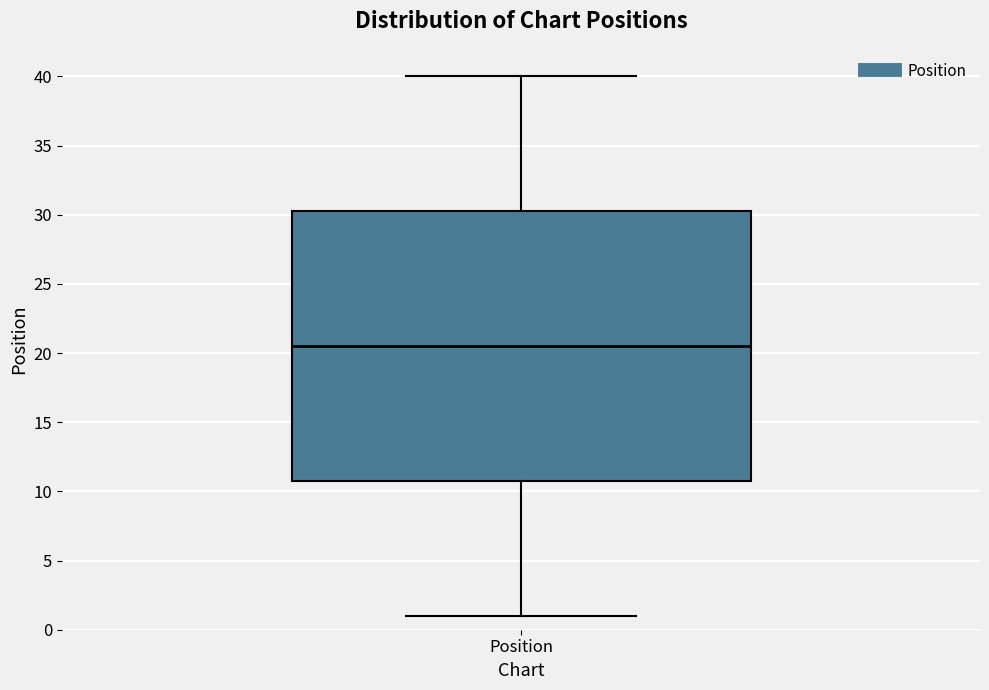

Where does the upper whisker of the box for Position end on the y-axis? The values are not printed on the chart, so give them approximately, as read against the axis.

40.0